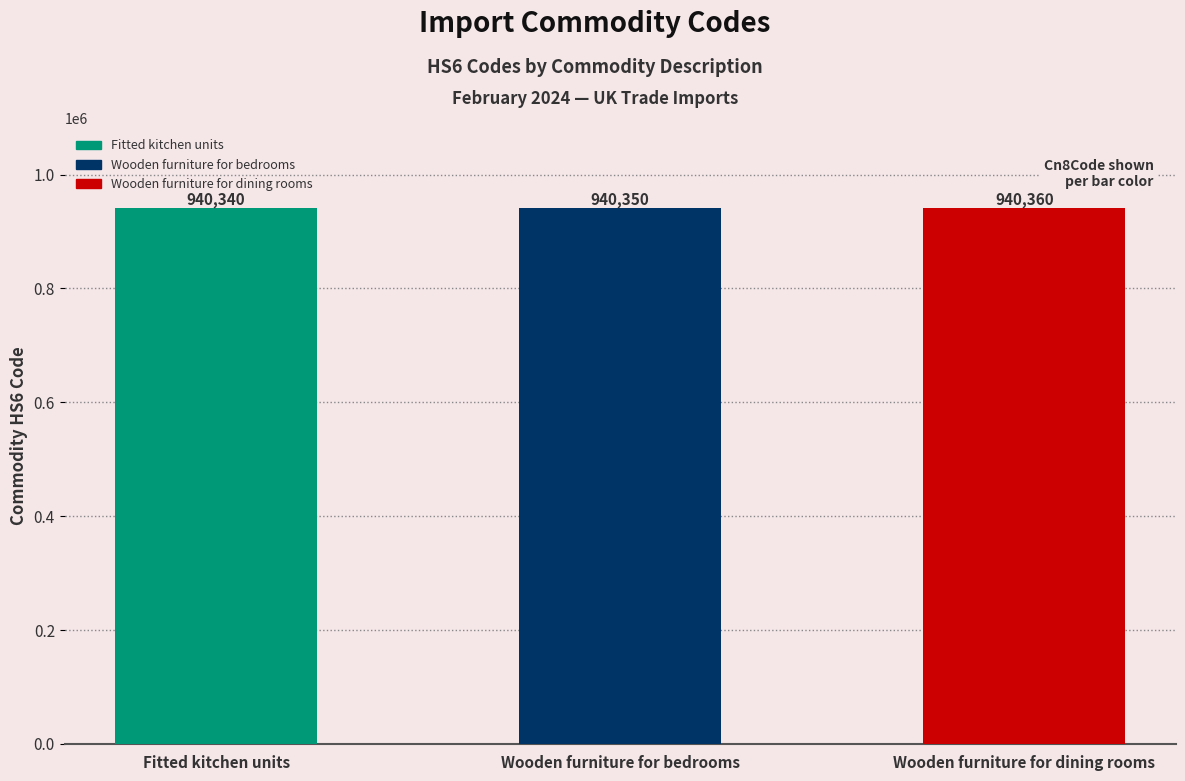

What is the value of the 2nd bar from the left?

940350